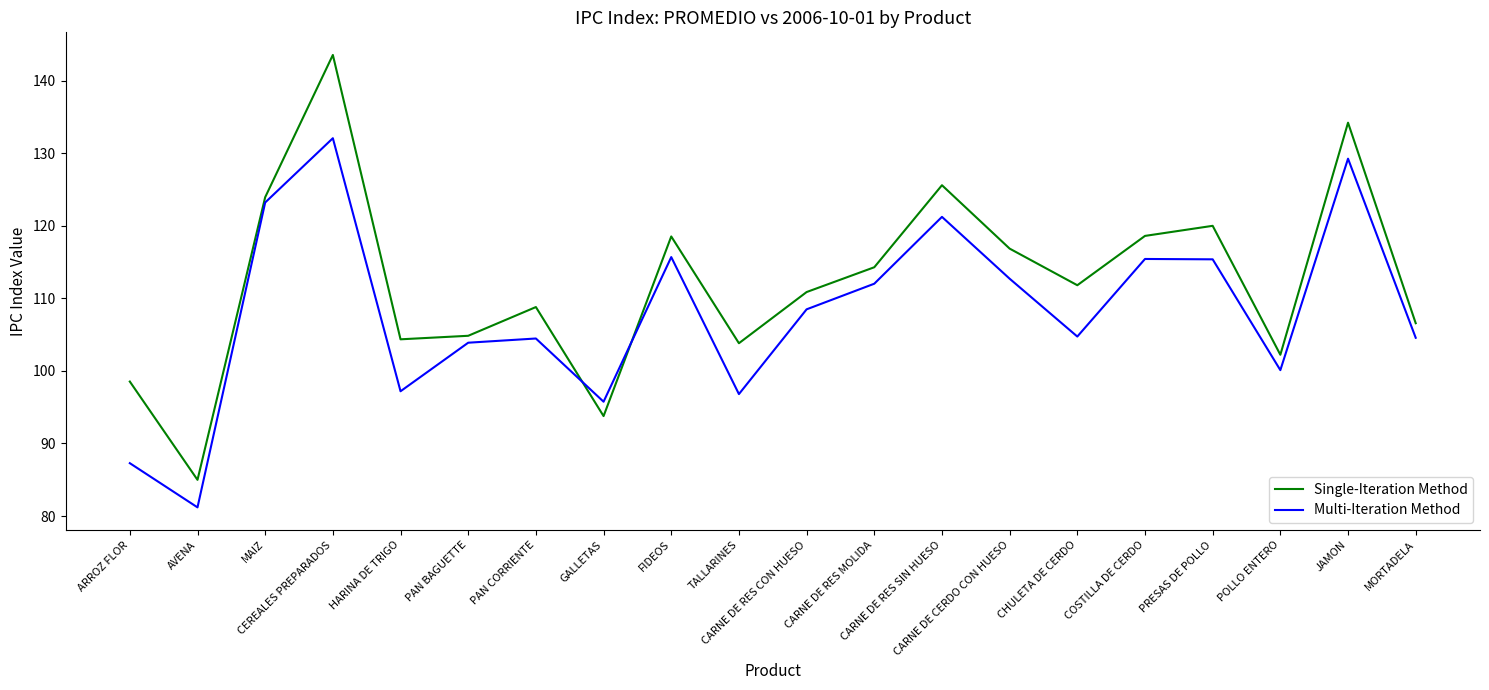

Rank the series by their average value, from highest to lowest.

Single-Iteration Method, Multi-Iteration Method